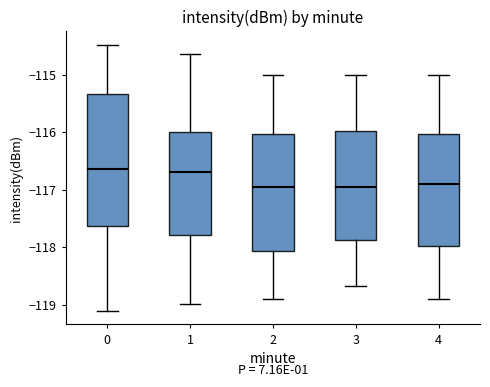

Where is the lower edge of the box at x = 2 on the y-axis? The values are not printed on the chart, so give them approximately, as read against the axis.

-118.1